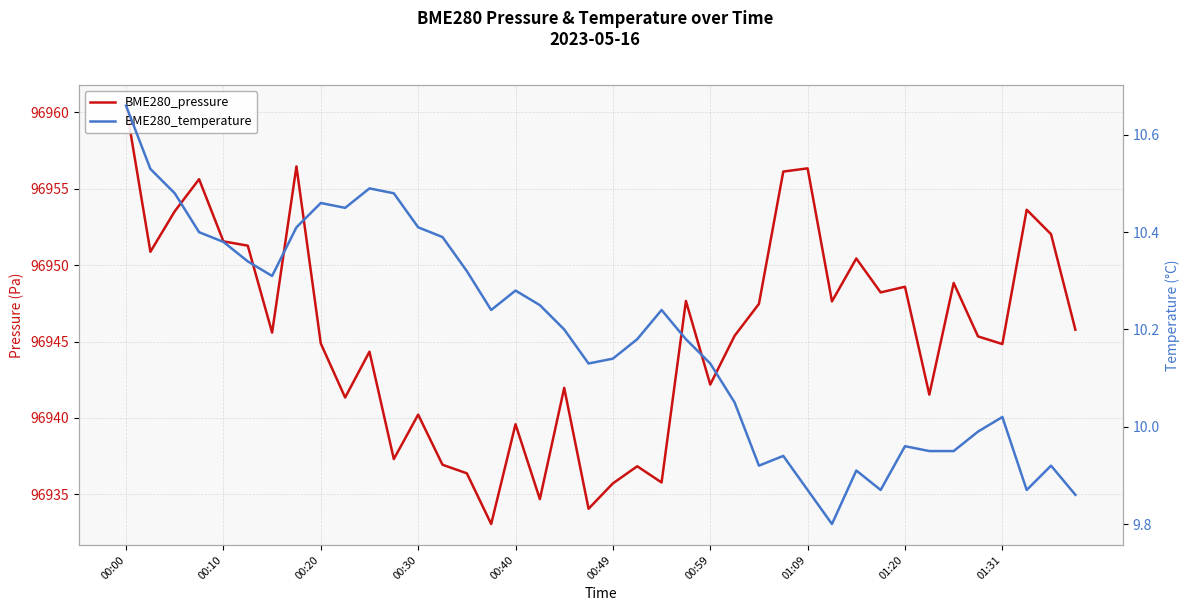

At which category does the chart reach its peak across all series?

00:00